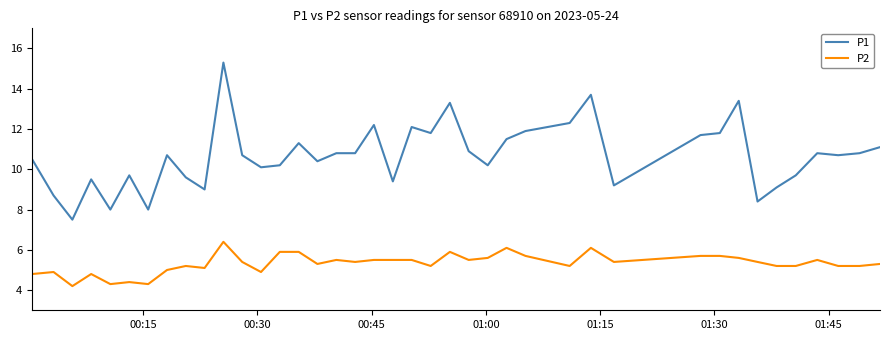

What is the difference between the maximum and minimum values in the P2 series?

2.2